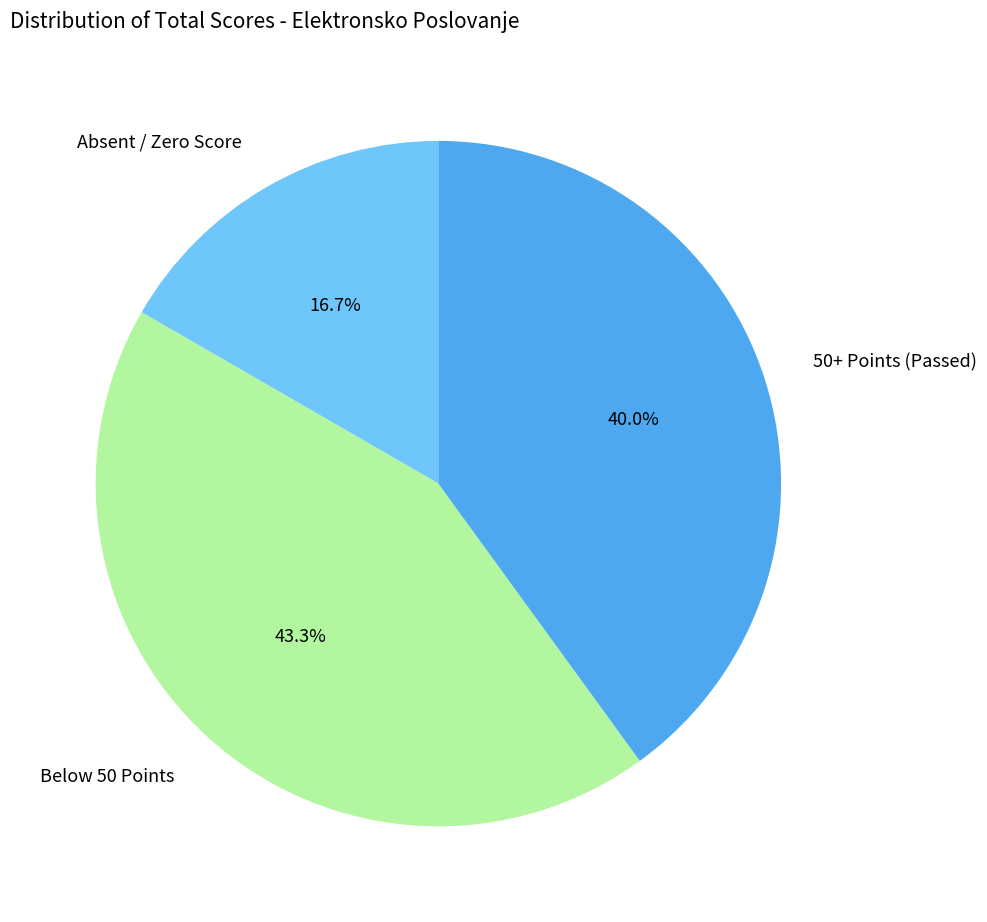

Is there a majority slice in this chart?

No